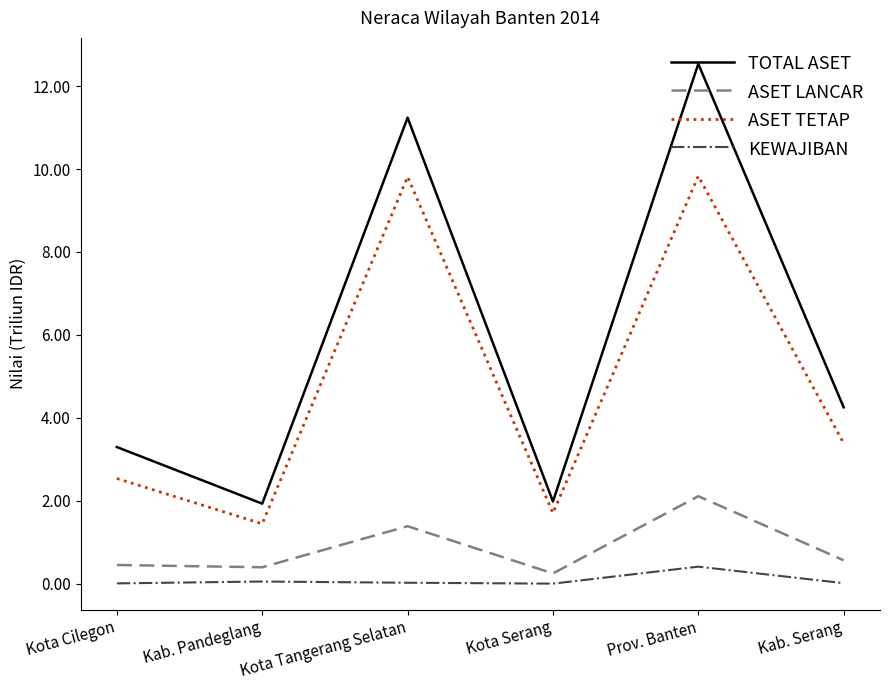

Which series has the largest range (max minus min)?

TOTAL ASET